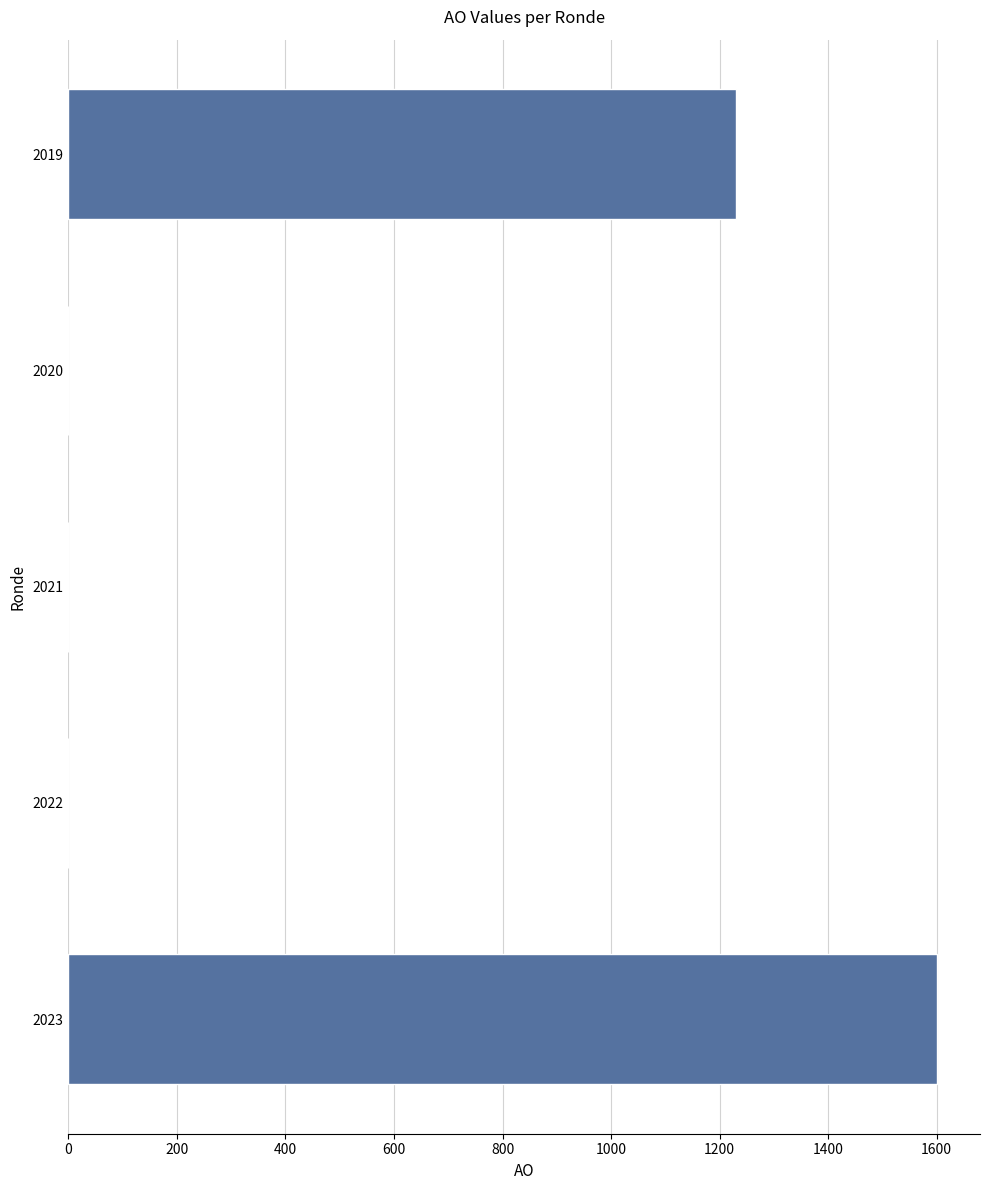

Which category has the highest value across all series?

2023